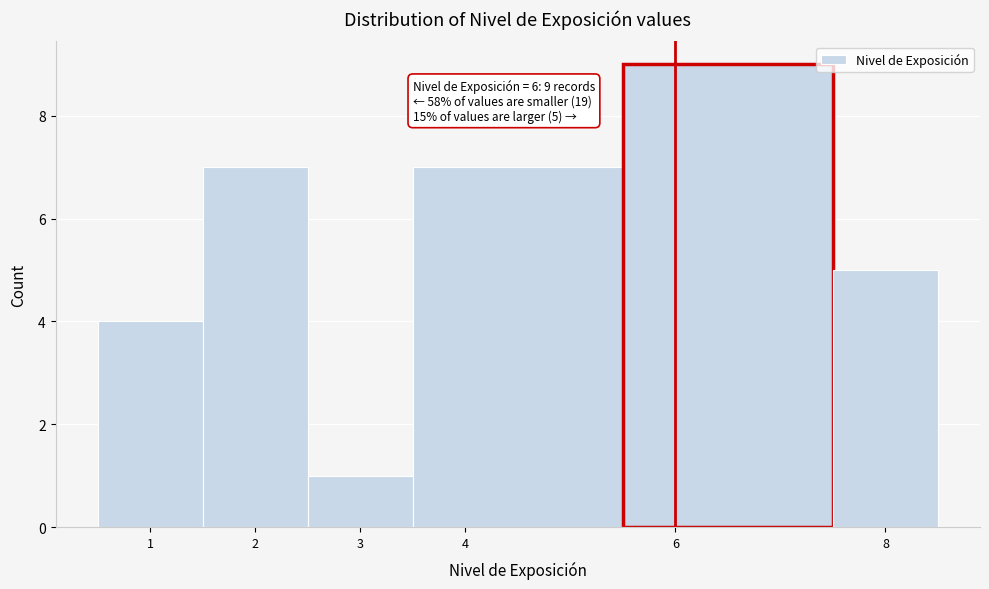

Over which range of the x-axis is the bar tallest?

5.5 to 7.5